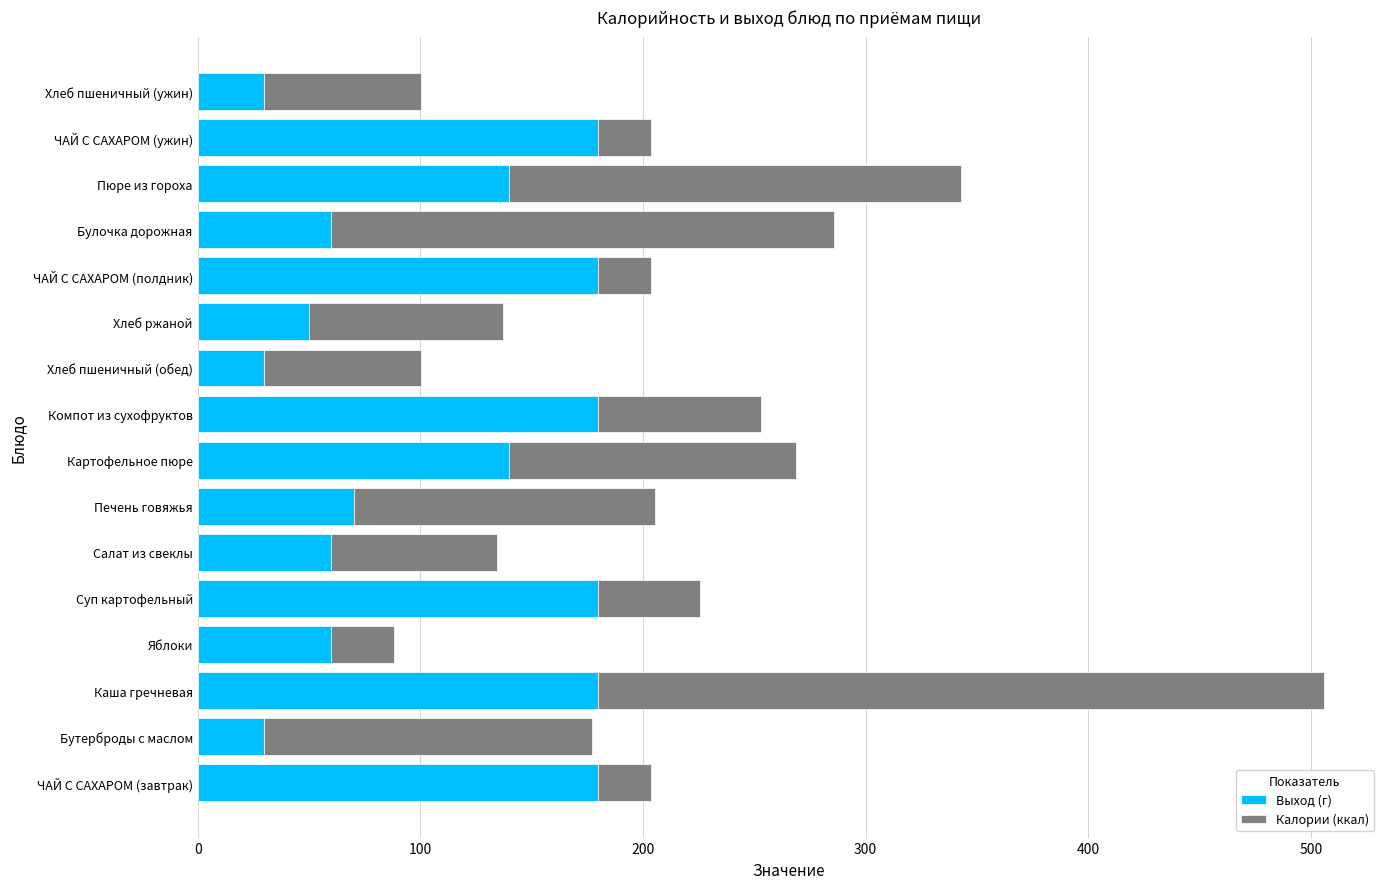

What is the approximate value of Выход (г) at Пюре из гороха?

140.0